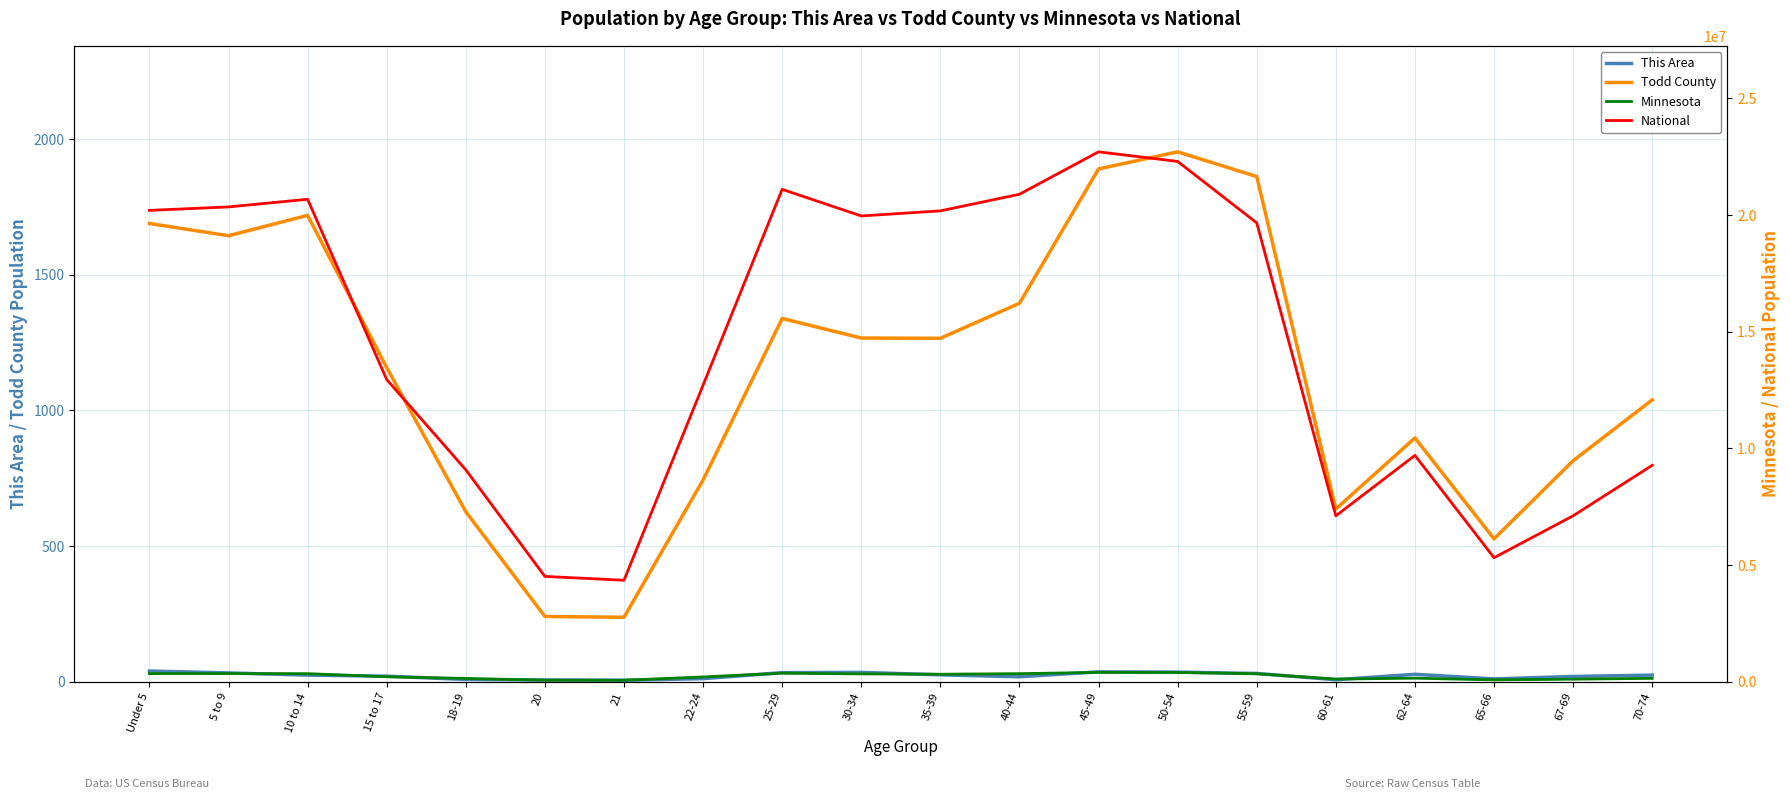

At which category is the sum across all series the highest?

45-49